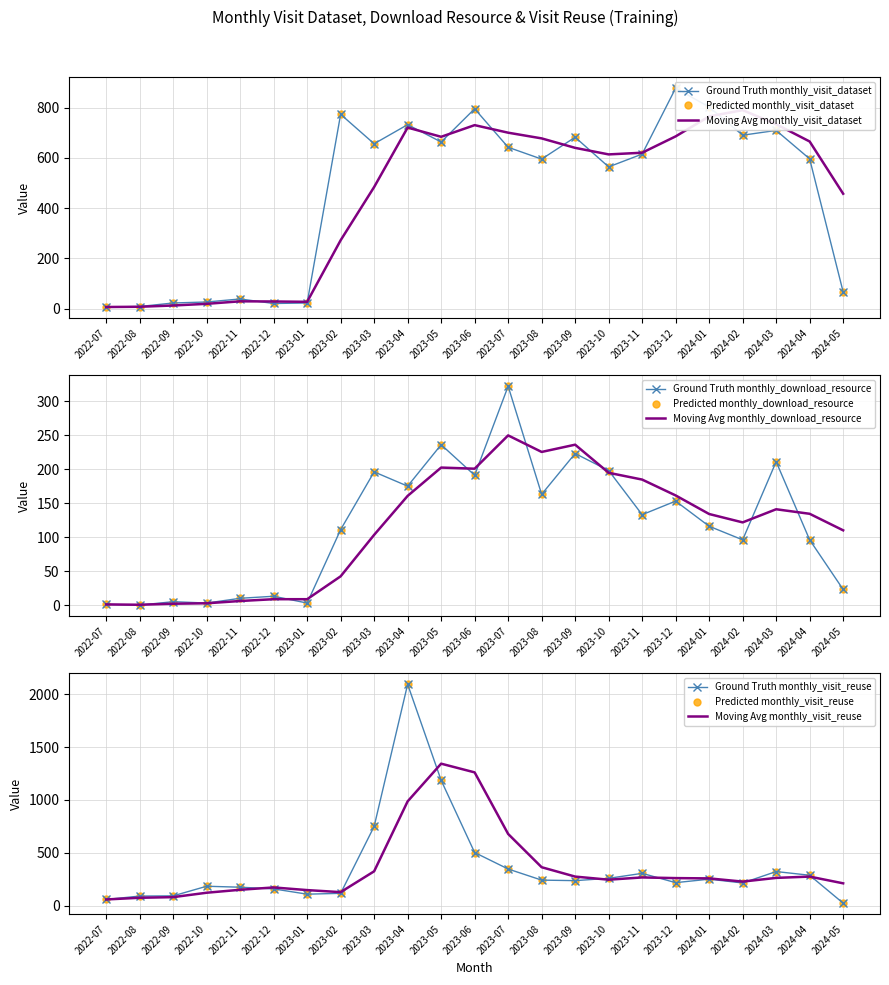

Reading left to right, list all the values displayed in this chart.

monthly_visit_dataset: 2022-07=7	2022-08=9	2022-09=23	2022-10=27	2022-11=39	2022-12=21	2023-01=23	2023-02=773	2023-03=656	2023-04=732	2023-05=663	2023-06=795	2023-07=642	2023-08=595	2023-09=682	2023-10=564	2023-11=615	2023-12=877	2024-01=802	2024-02=690	2024-03=709	2024-04=596	2024-05=67
monthly_download_resource: 2022-07=1	2022-08=0	2022-09=5	2022-10=3	2022-11=10	2022-12=13	2023-01=3	2023-02=111	2023-03=196	2023-04=175	2023-05=236	2023-06=191	2023-07=322	2023-08=163	2023-09=223	2023-10=198	2023-11=133	2023-12=153	2024-01=116	2024-02=96	2024-03=211	2024-04=96	2024-05=23
monthly_visit_reuse: 2022-07=58	2022-08=90	2022-09=92	2022-10=183	2022-11=174	2022-12=158	2023-01=108	2023-02=116	2023-03=749	2023-04=2093	2023-05=1185	2023-06=502	2023-07=346	2023-08=241	2023-09=236	2023-10=258	2023-11=305	2023-12=217	2024-01=250	2024-02=214	2024-03=322	2024-04=287	2024-05=23